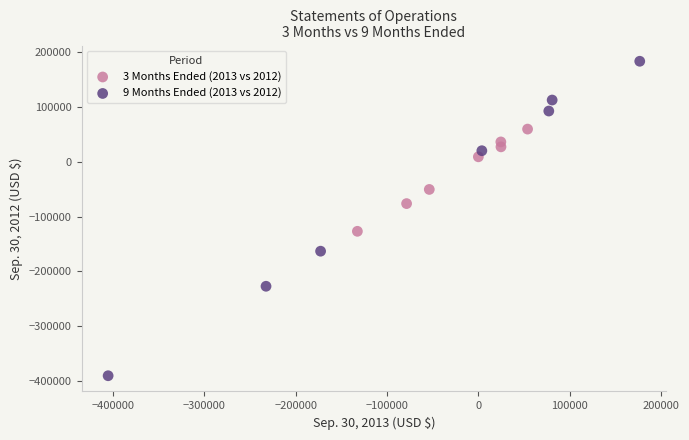

What are all the series names shown in the legend?

3 Months Ended (2013 vs 2012), 9 Months Ended (2013 vs 2012)